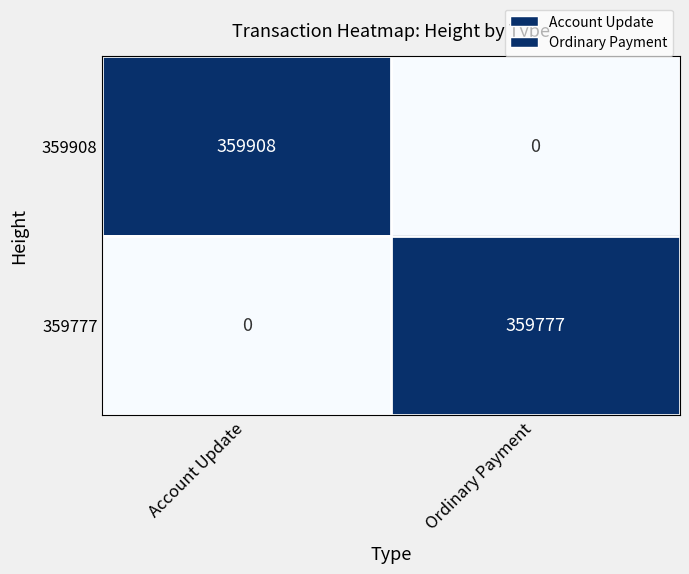

At which label is 359777 closest to 179888?

Account Update